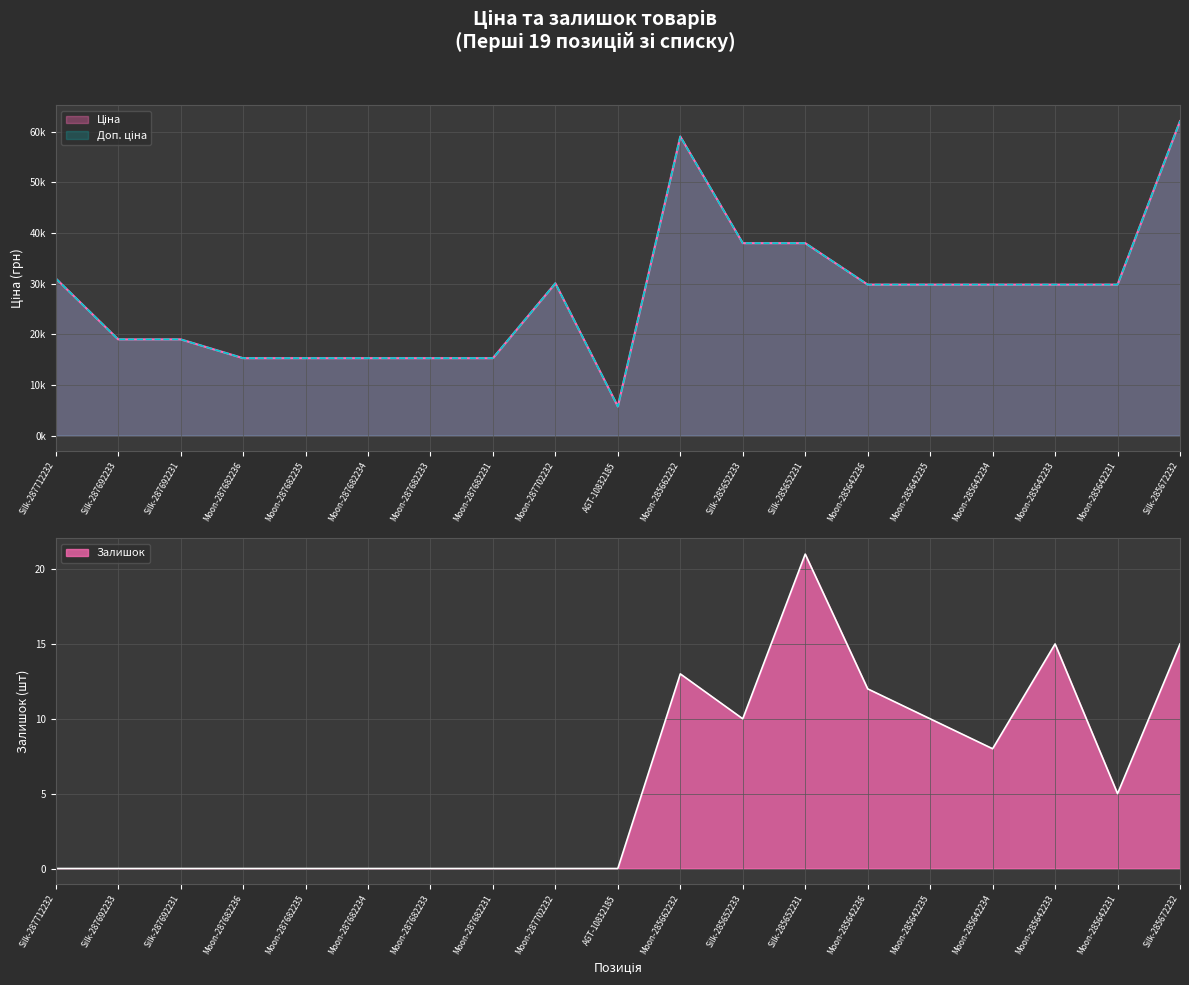

Reading right to left, list all the values displayed in this chart.

Ціна: 62116.9	29819.2	29819.2	29819.2	29819.2	29819.2	38011.3	38011.3	59075.7	5736.9	30077.8	15288.0	15288.0	15288.0	15288.0	15288.0	19005.7	19005.7	31058.4
Доп. ціна: 62116.9	29819.2	29819.2	29819.2	29819.2	29819.2	38011.3	38011.3	59075.7	5736.9	30077.8	15288.0	15288.0	15288.0	15288.0	15288.0	19005.7	19005.7	31058.4
Залишок: 15.0	5.0	15.0	8.0	10.0	12.0	21.0	10.0	13.0	0.0	0.0	0.0	0.0	0.0	0.0	0.0	0.0	0.0	0.0